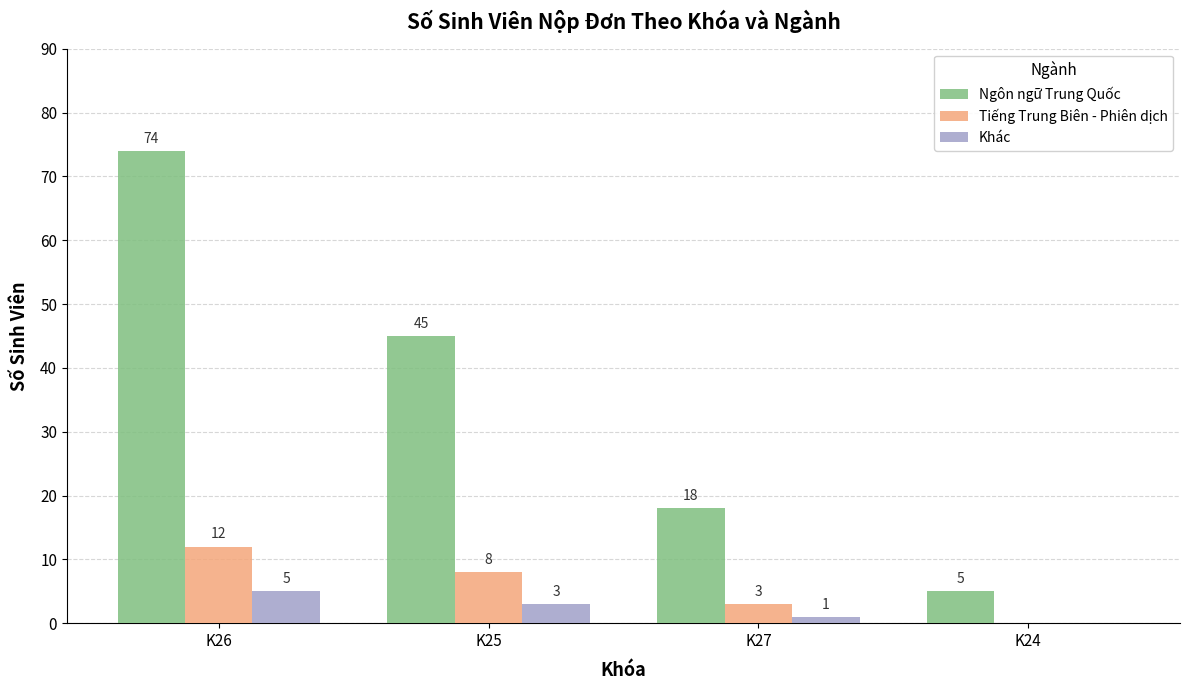

What is the total value across all series at K26?

91